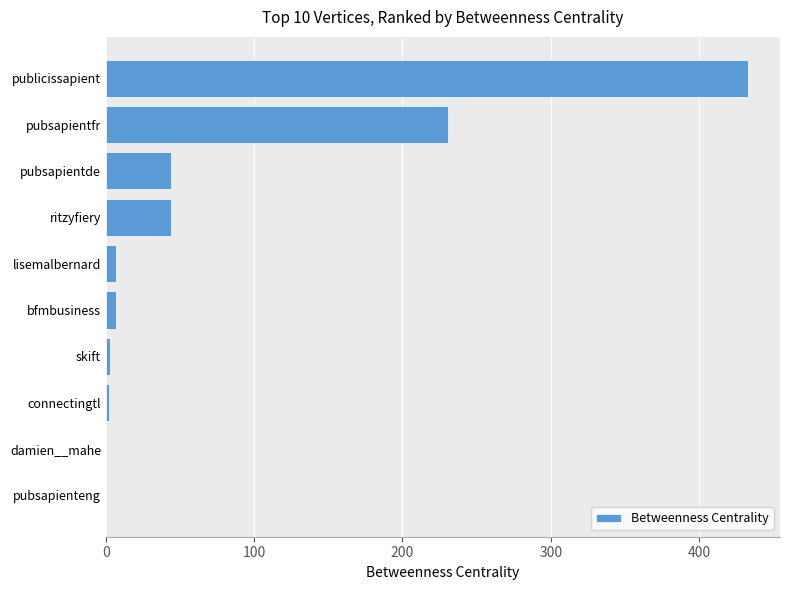

What is the sum of all values?

771.0